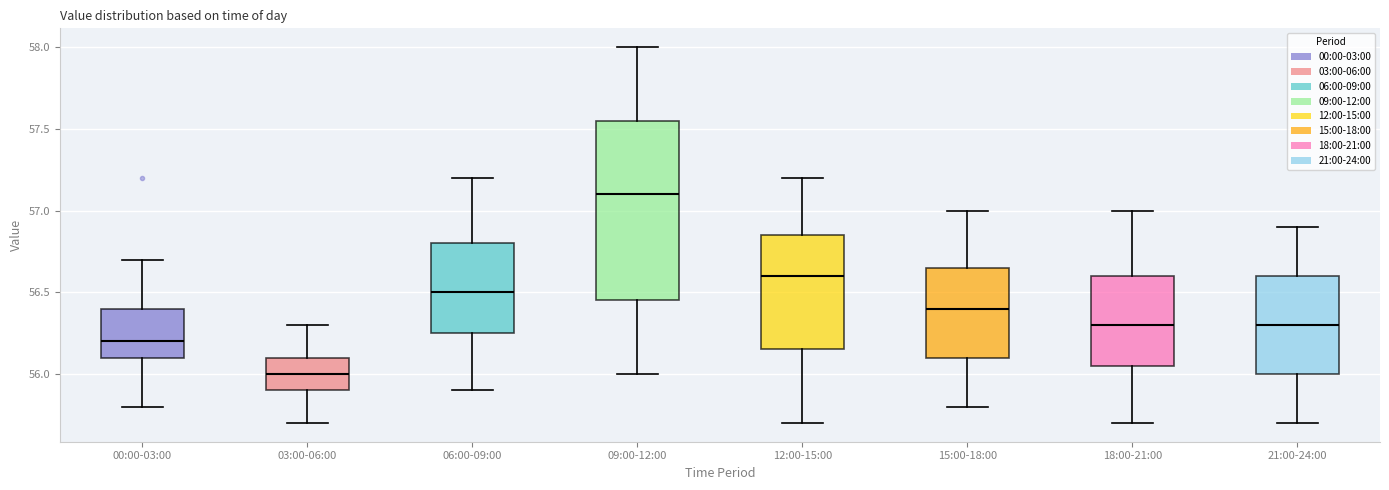

Reading left to right, read every box against the y-axis: the position of its median line, the range the box covers, and the ends of its whiskers. The values are not printed on the chart, so give them approximately, as read against the axis.

00:00-03:00: median 56.20, box 56.10 to 56.40, whiskers 55.80 to 56.70
03:00-06:00: median 56.00, box 55.90 to 56.10, whiskers 55.70 to 56.30
06:00-09:00: median 56.50, box 56.25 to 56.80, whiskers 55.90 to 57.20
09:00-12:00: median 57.10, box 56.45 to 57.55, whiskers 56.00 to 58.00
12:00-15:00: median 56.60, box 56.15 to 56.85, whiskers 55.70 to 57.20
15:00-18:00: median 56.40, box 56.10 to 56.65, whiskers 55.80 to 57.00
18:00-21:00: median 56.30, box 56.05 to 56.60, whiskers 55.70 to 57.00
21:00-24:00: median 56.30, box 56.00 to 56.60, whiskers 55.70 to 56.90